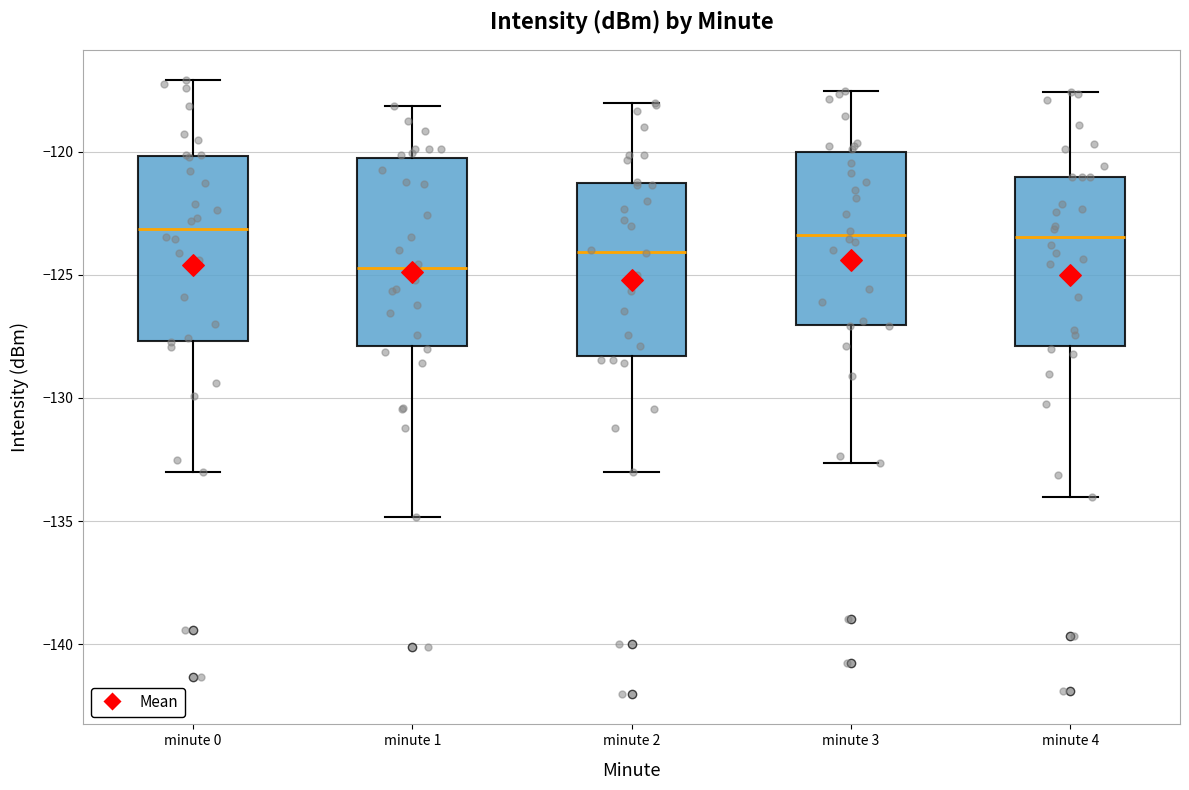

Which box's median line is the lowest?

minute 1